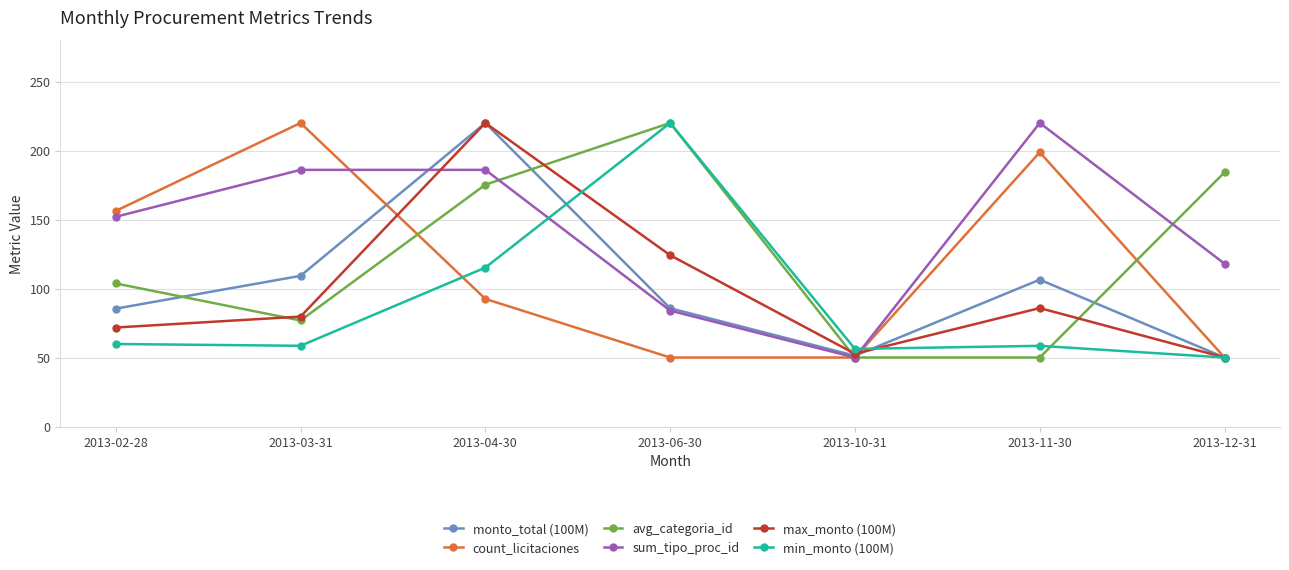

Which series has the largest total across all categories?

sum_tipo_proc_id